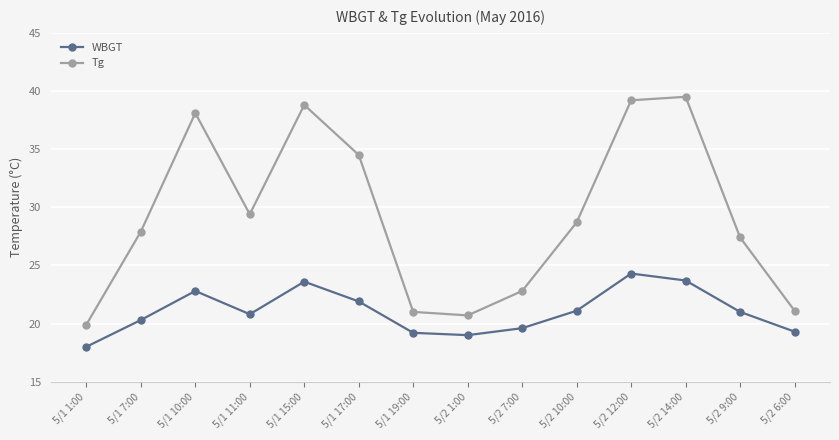

Rank the series at 5/2 7:00 from lowest to highest value.

WBGT, Tg